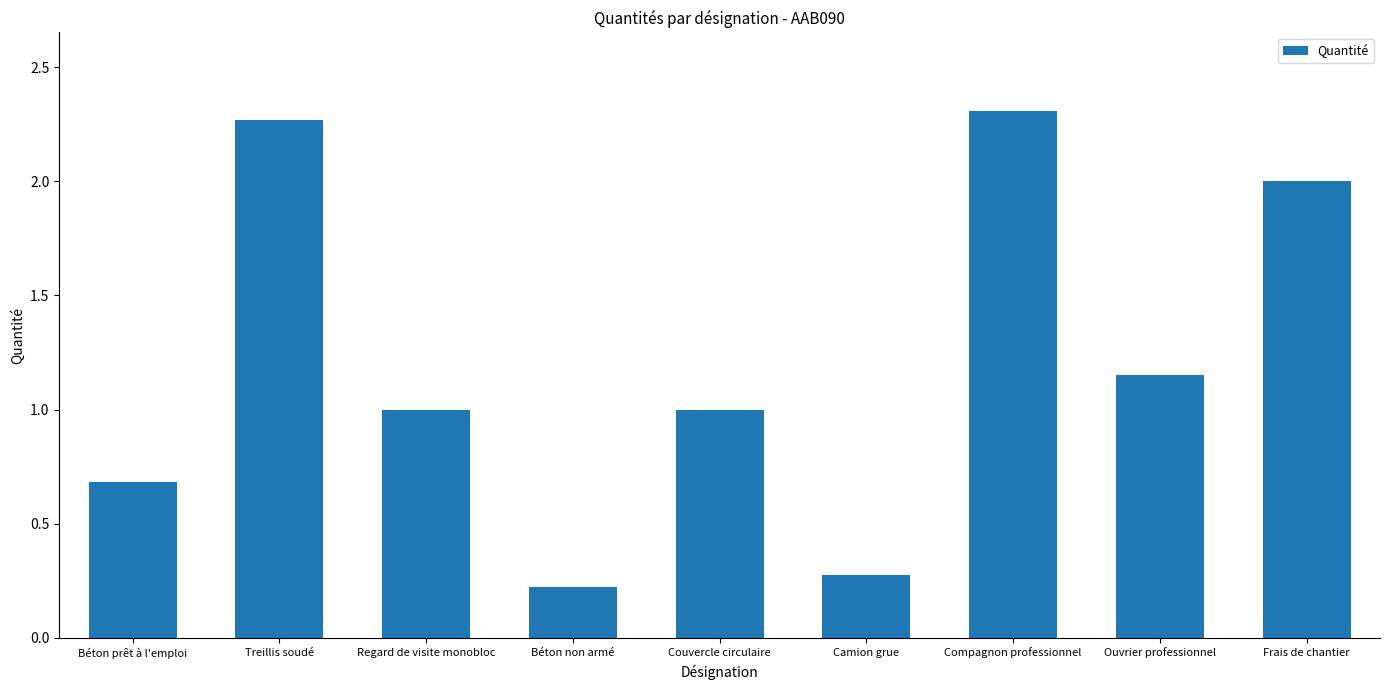

Are the bars horizontal?

No